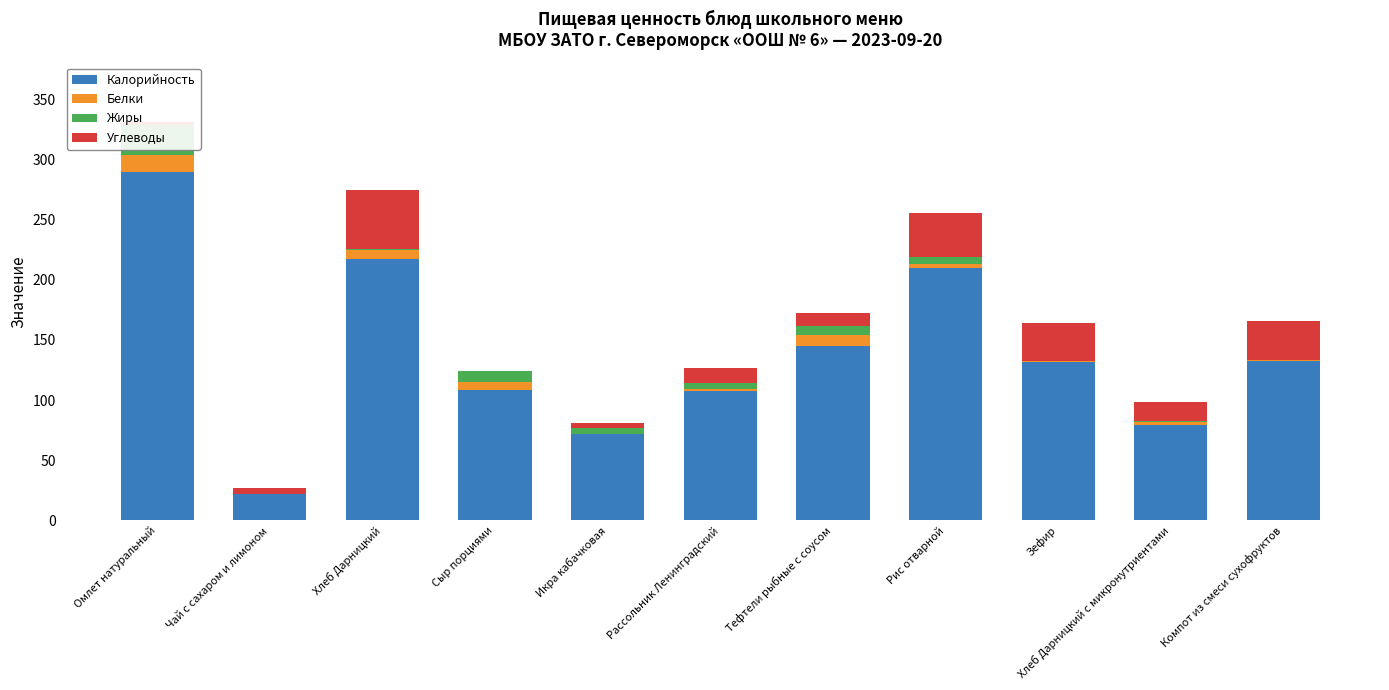

Is the value of Белки at Омлет натуральный greater than the value of Углеводы at Чай с сахаром и лимоном?

Yes